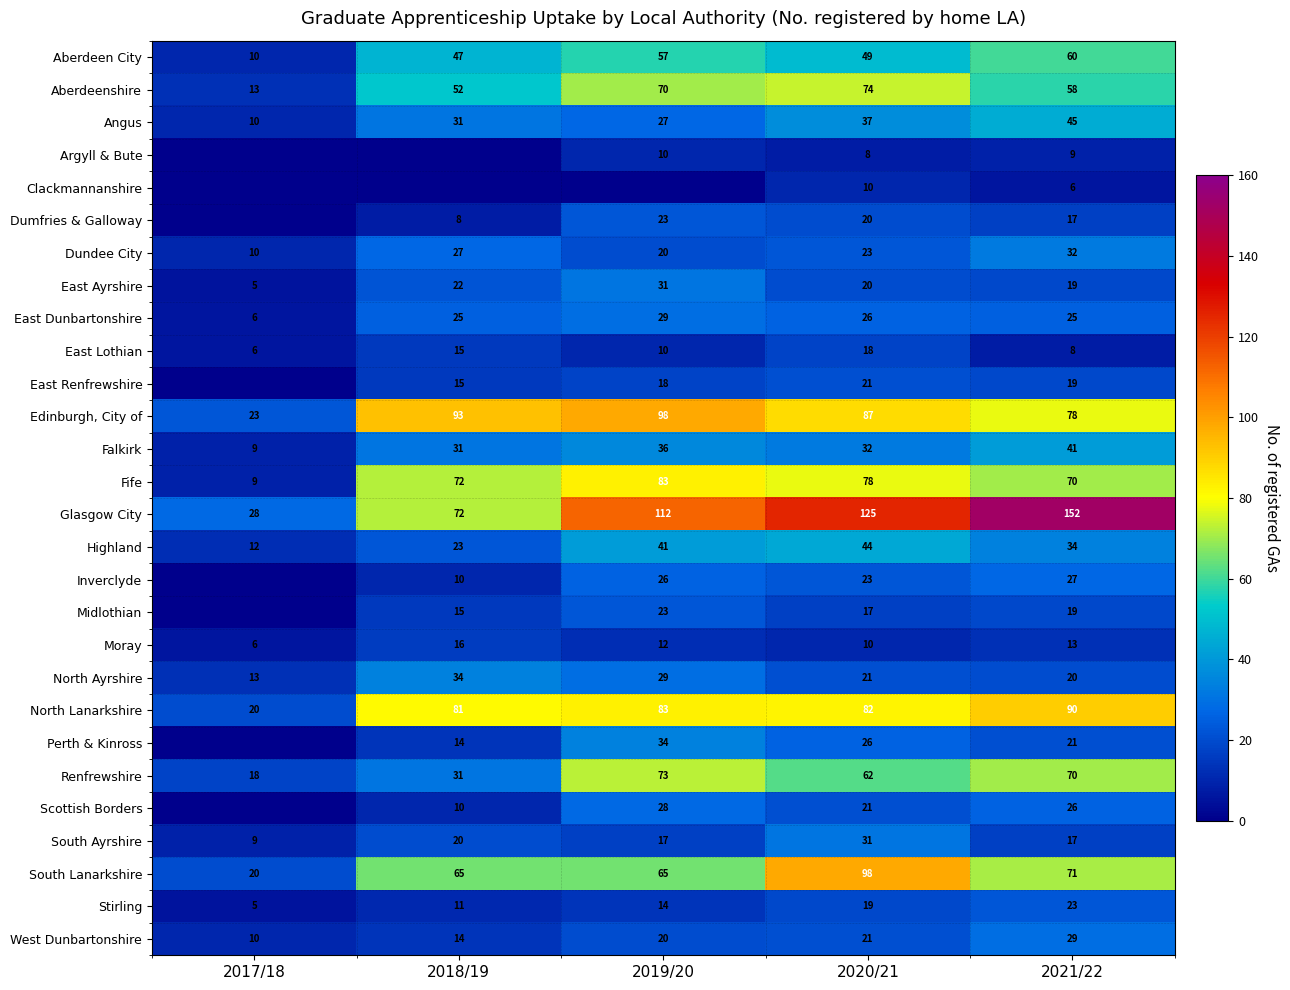

At how many categories does at least one series exceed 137?

1